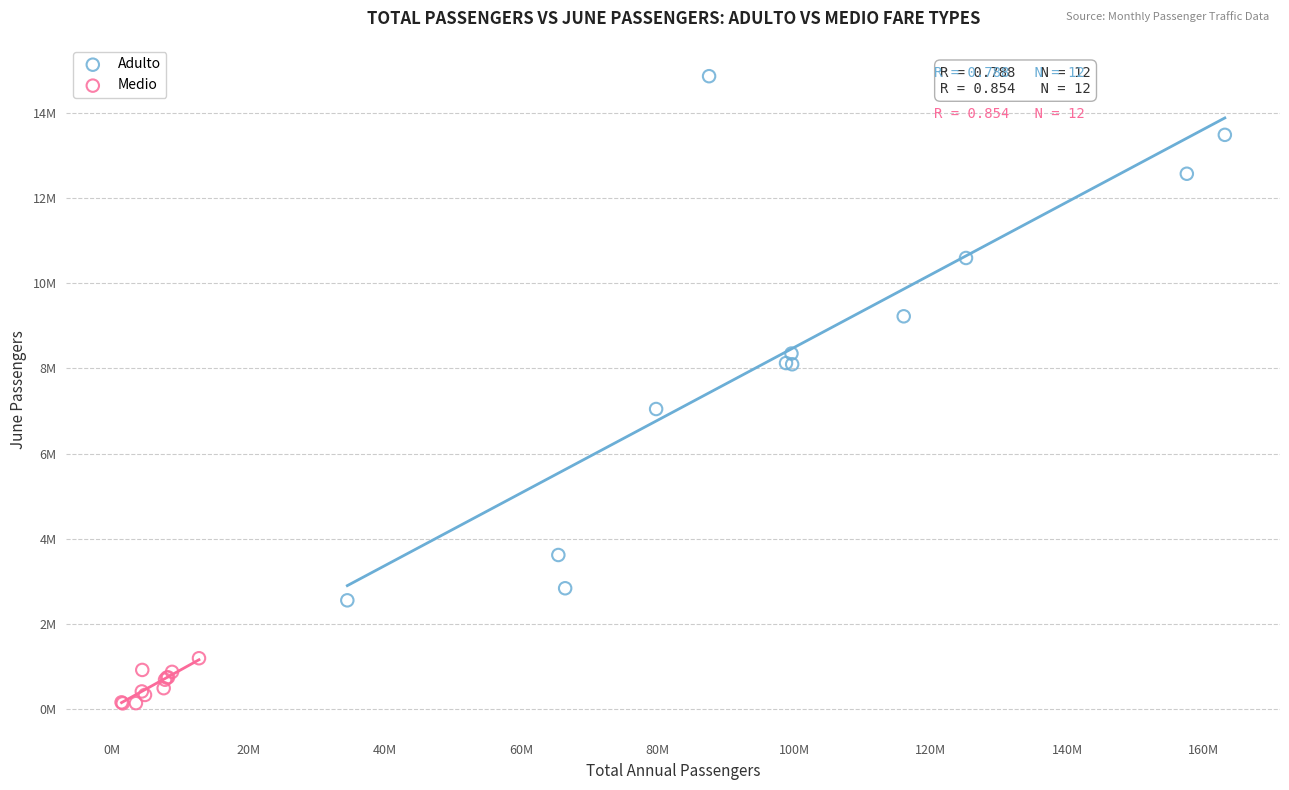

Which series has the largest Y range (max minus min)?

Adulto